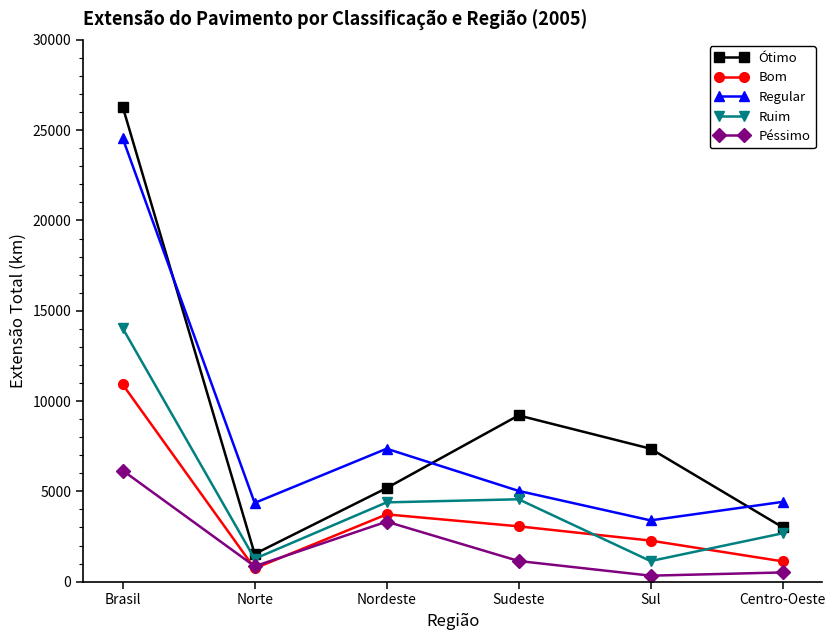

What is the greatest value displayed?

26295